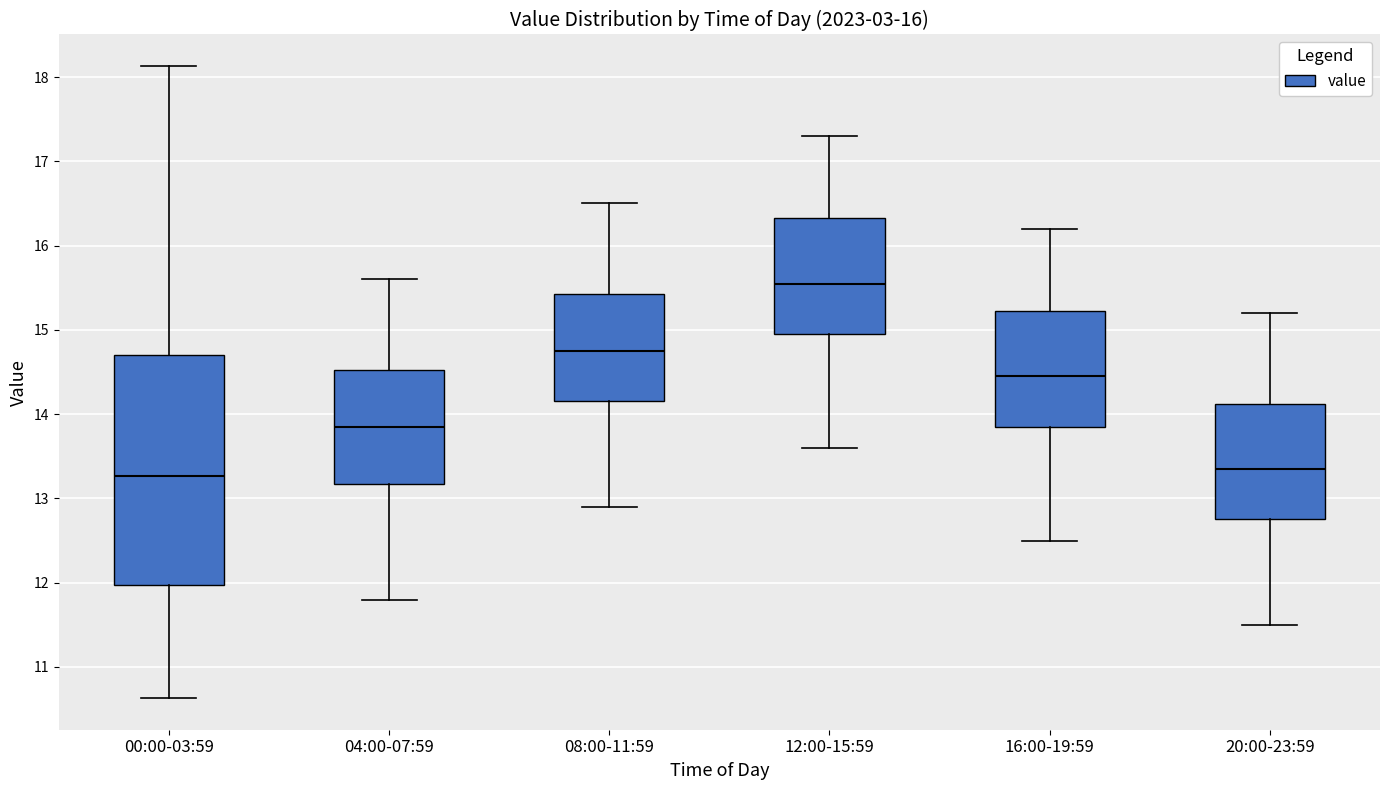

Comparing the boxes themselves (not the whiskers), which one is the tallest?

00:00-03:59